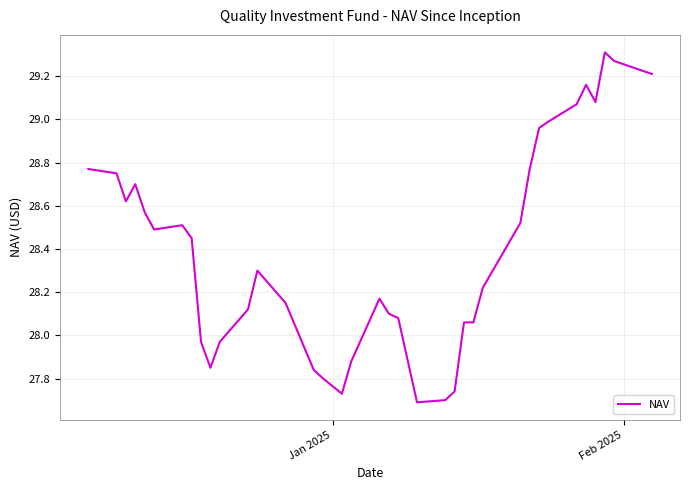

What is the difference between the maximum and minimum values?

1.6